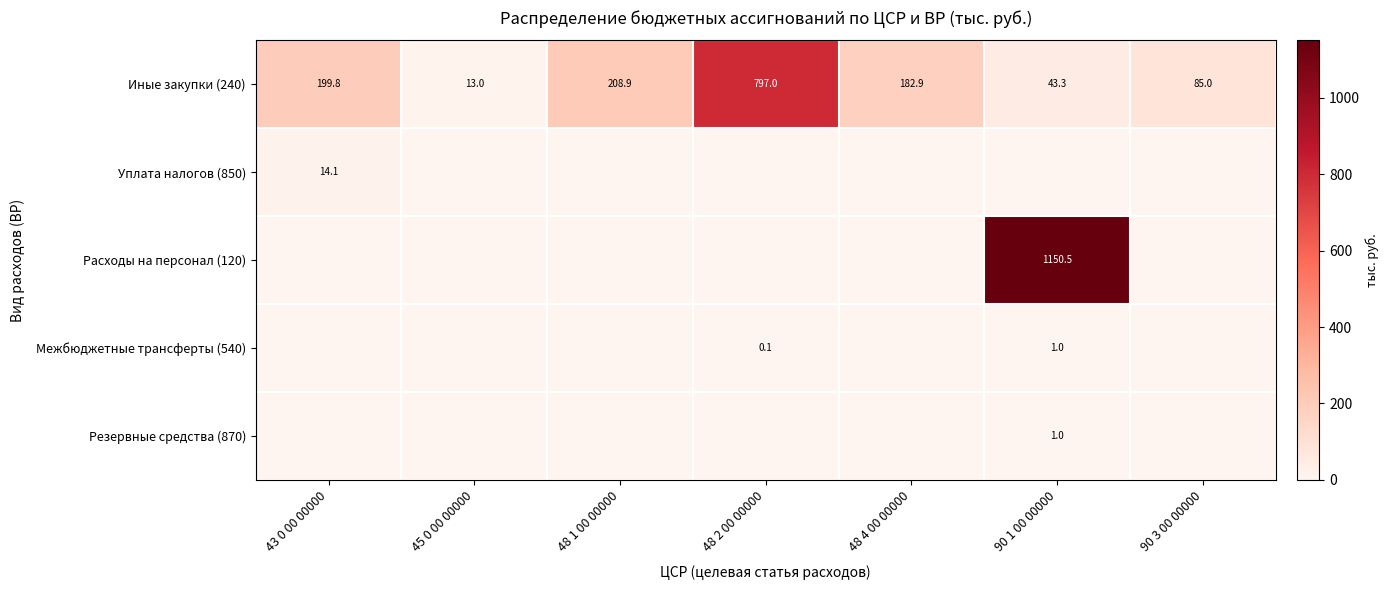

True or false: Иные закупки (240) has a value of 81.6 at 43 0 00 00000.

False